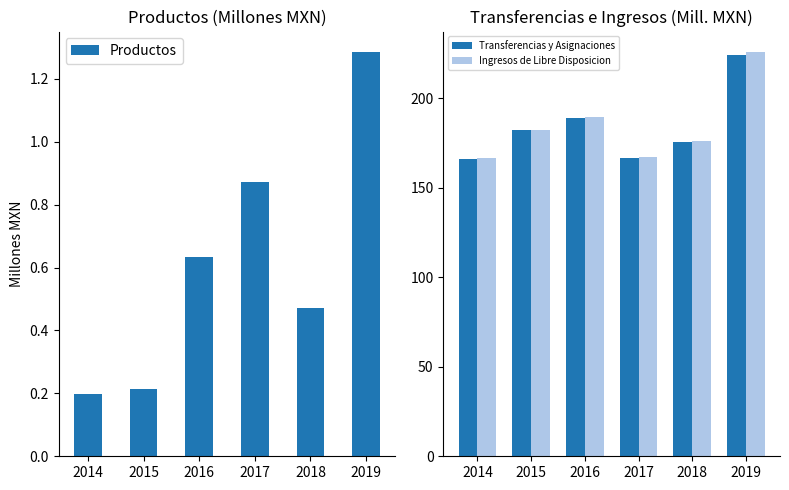

What is the value of the Ingresos de Libre Disposicion bar at the 1st from the left?

166.5